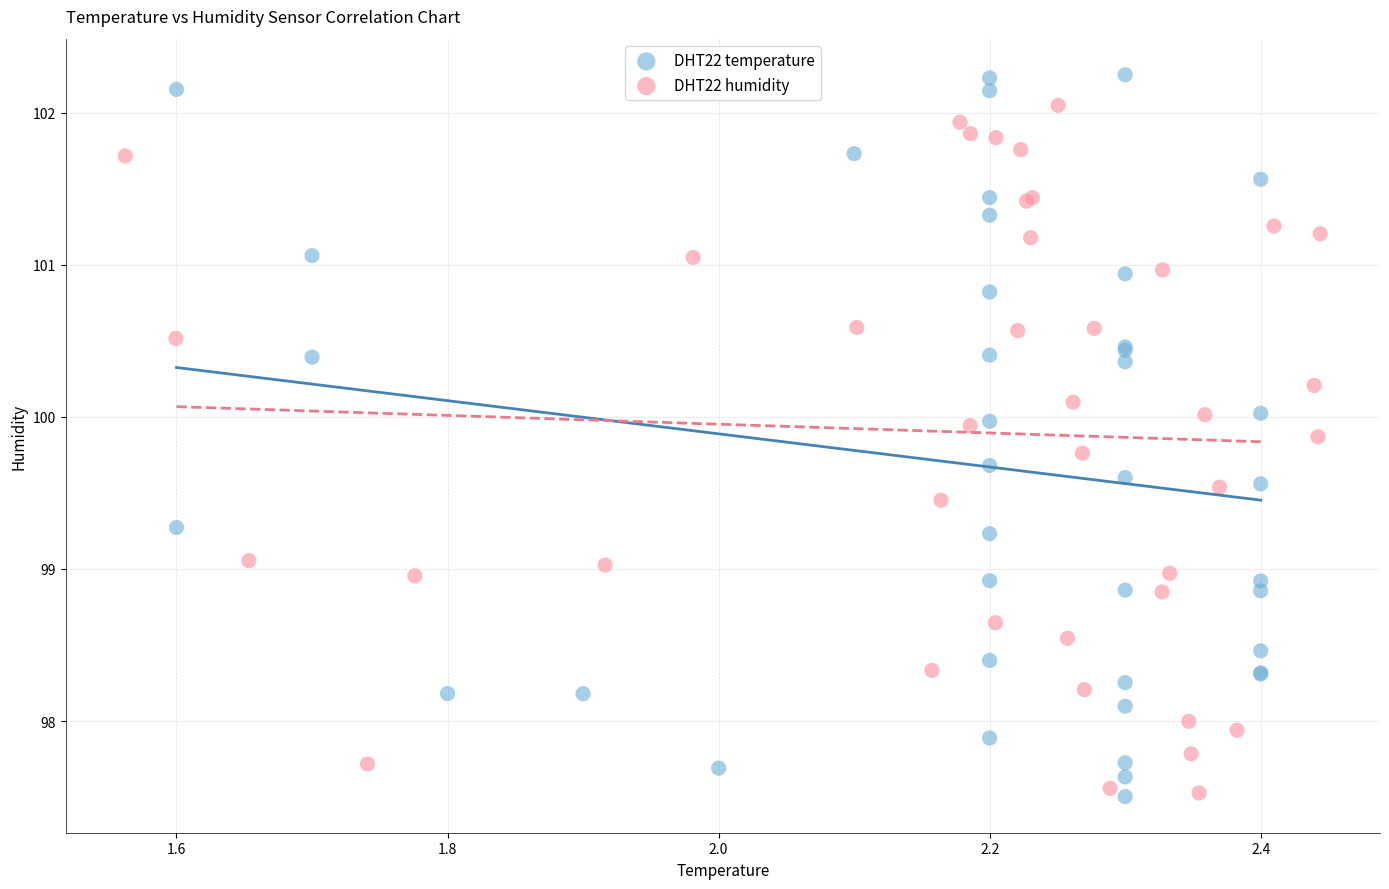

Which series has the largest Y range (max minus min)?

DHT22 temperature